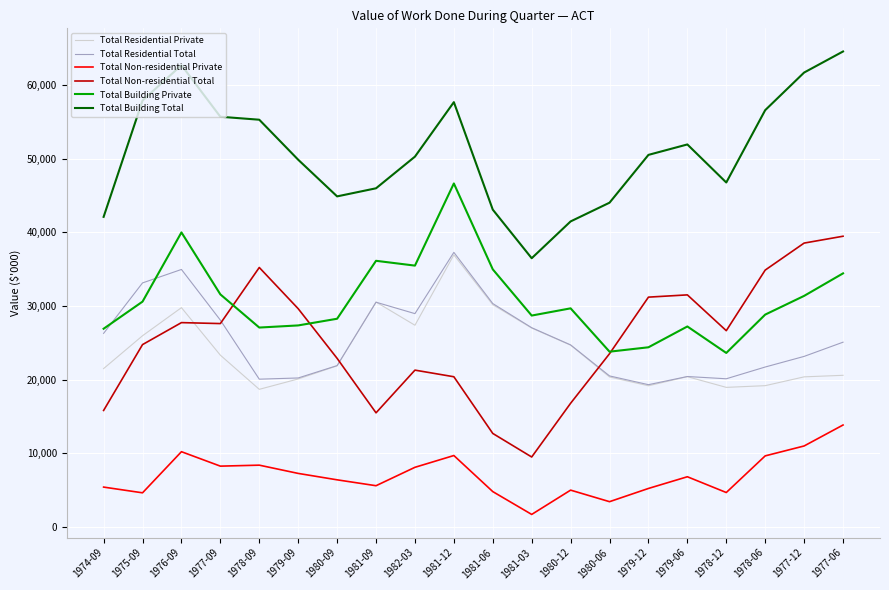

The value of Total Residential Total at 1977-12 is 23165. True or false?

True